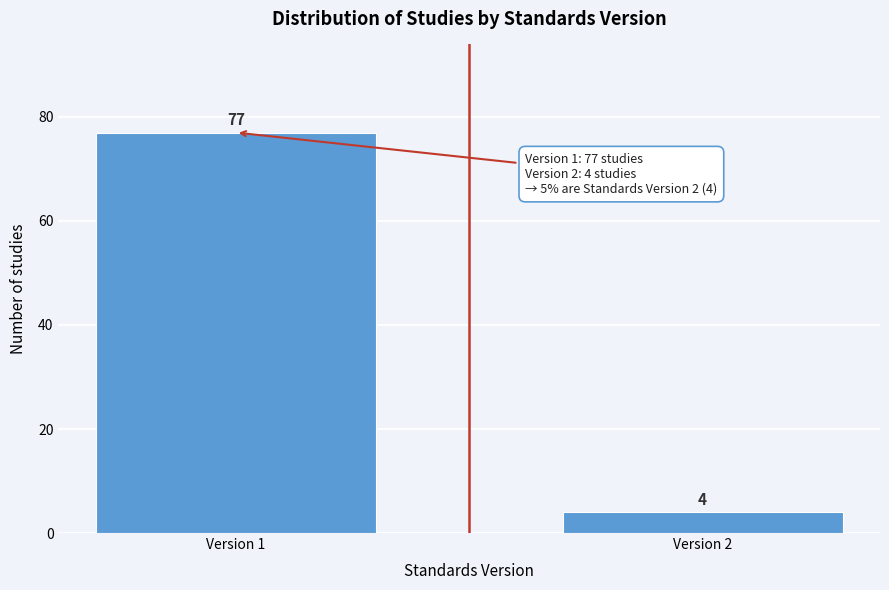

Reading right to left, transcribe all the data shown in this chart.

Version 2=4	Version 1=77